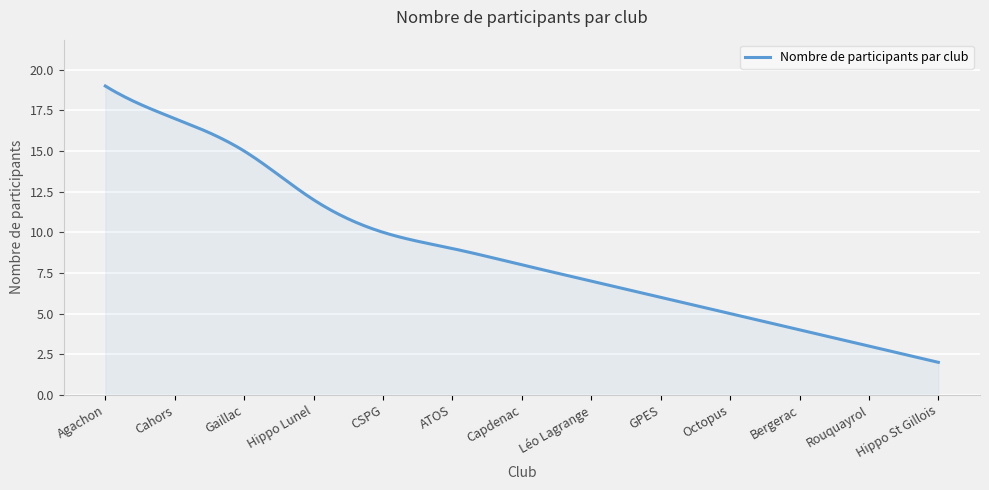

Does the chart have visible grid lines?

Yes